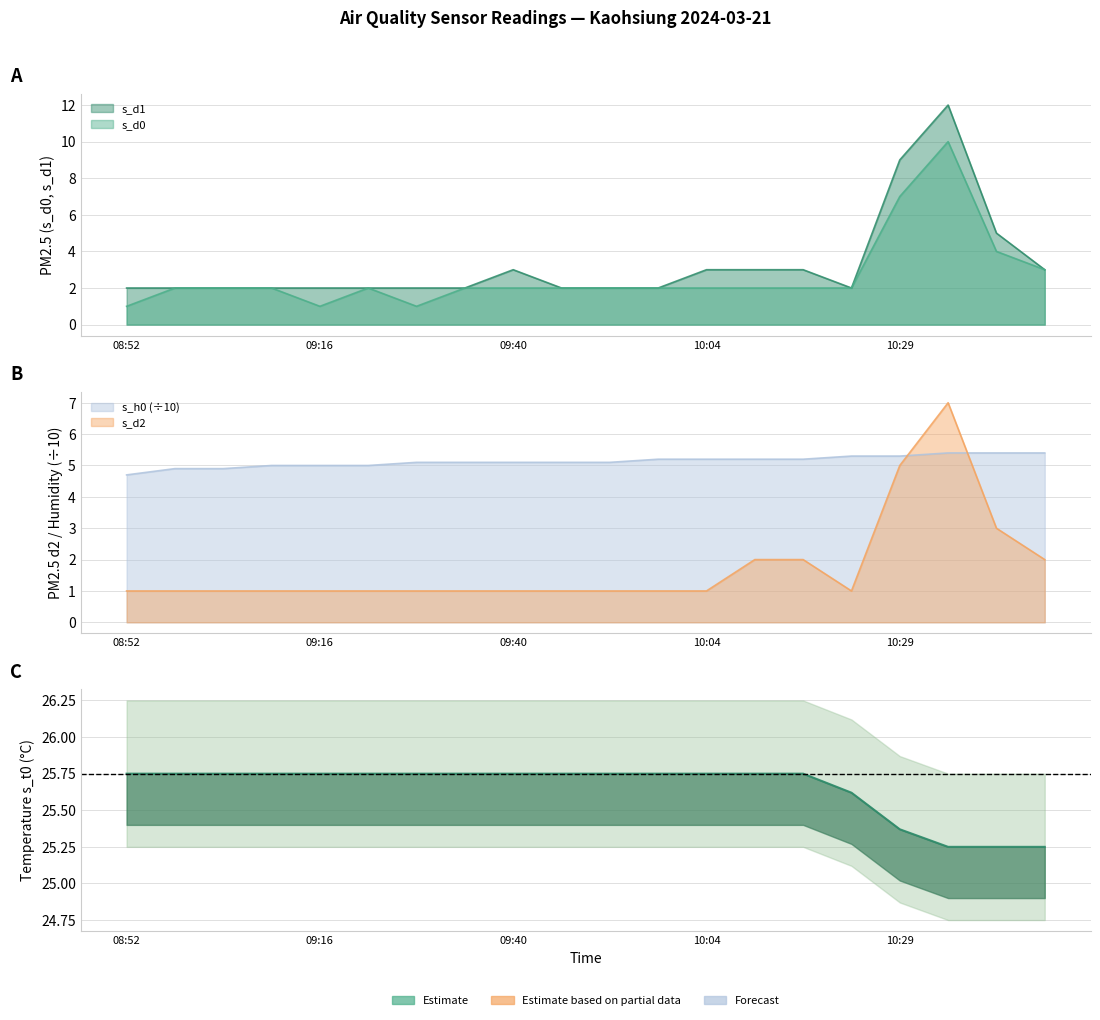

Read the s_d2 value at 09:10.

1.0